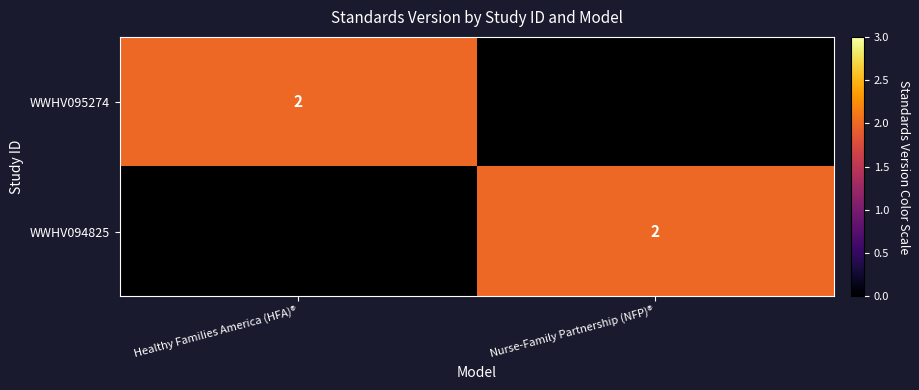

The value of WWHV095274 at Healthy Families America (HFA)® is 2. True or false?

True